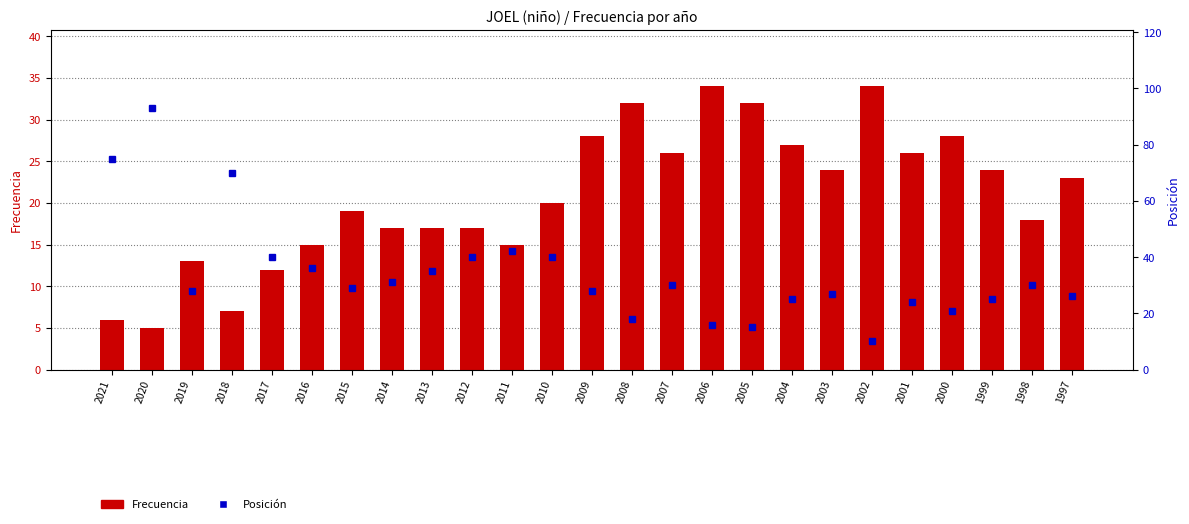

Is it true that Frecuencia equals 15 at 2016?

True